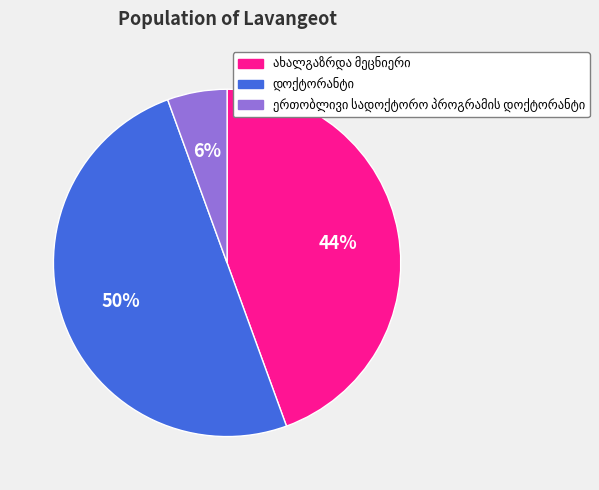

To the nearest percent, what is the difference between the largest and smallest slice percentages?

44%